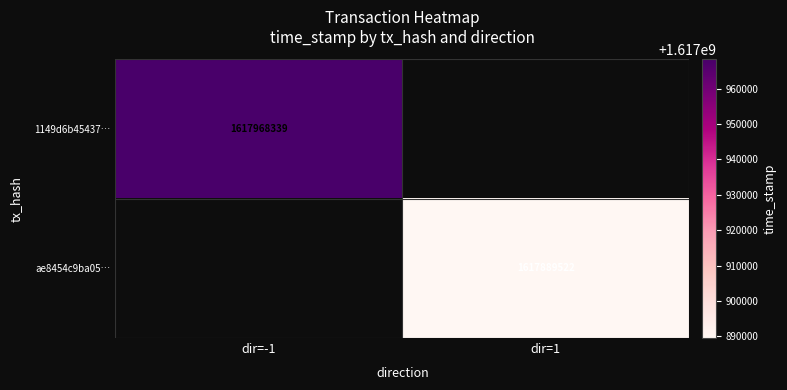

The ae8454c9ba05… series shows 1617889522 at dir=1. True or false?

True